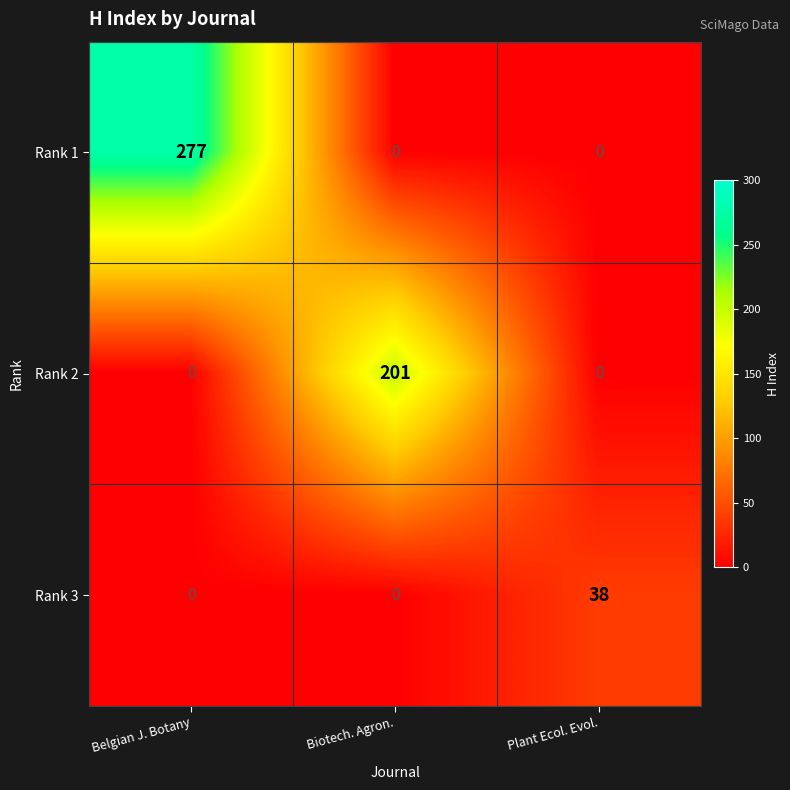

What is the sum of all Rank 1 values?

277